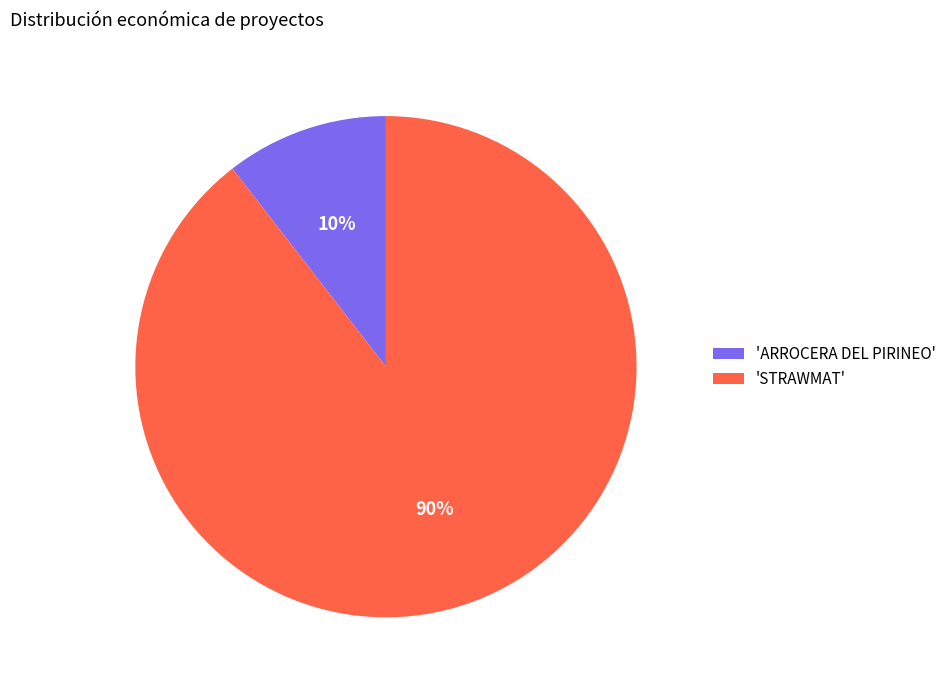

To the nearest percent, what is the average slice percentage?

50%